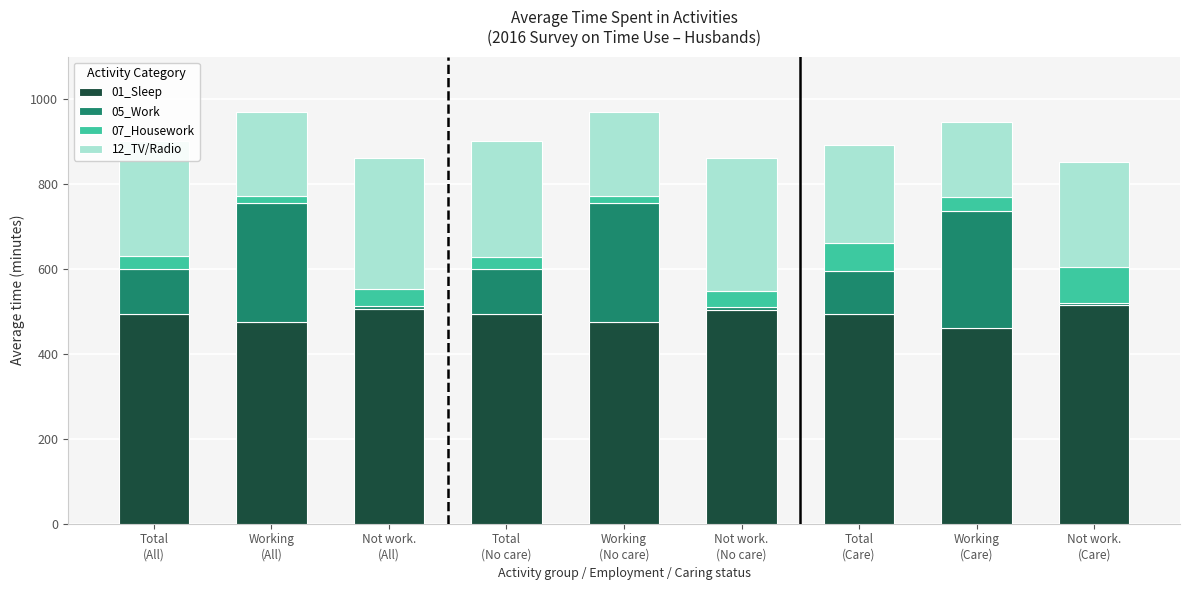

Is it true that 01_Sleep equals 494 at Total
(All)?

True